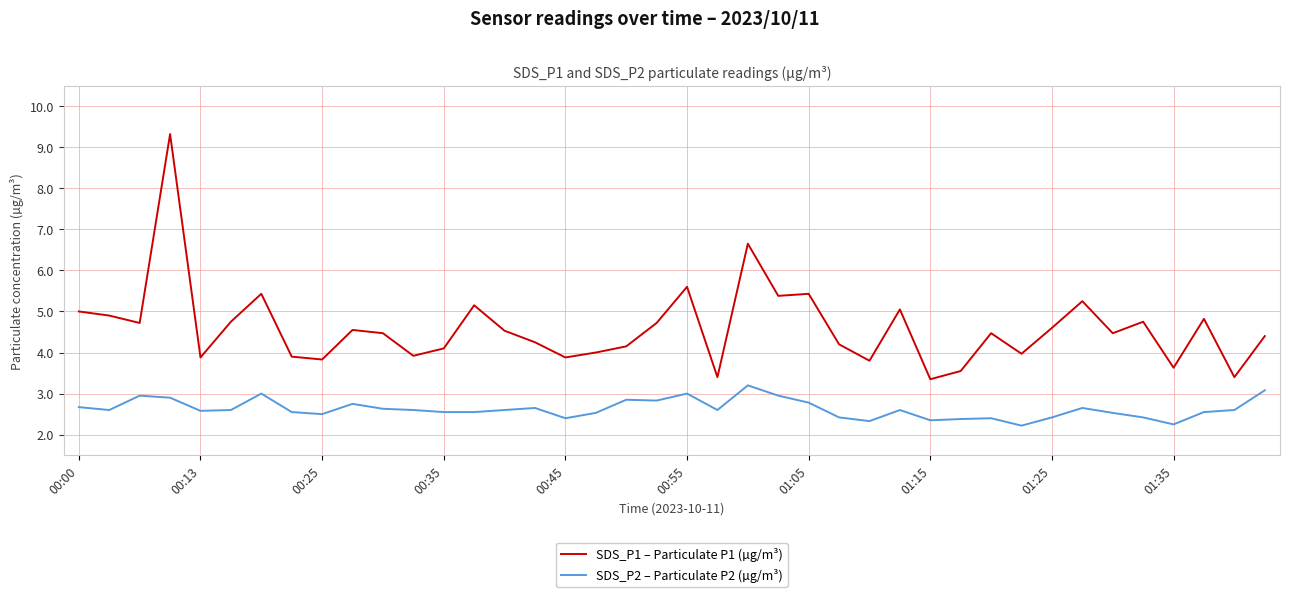

What is the difference between the maximum and minimum values in the SDS_P2 – Particulate P2 (µg/m³) series?

1.0